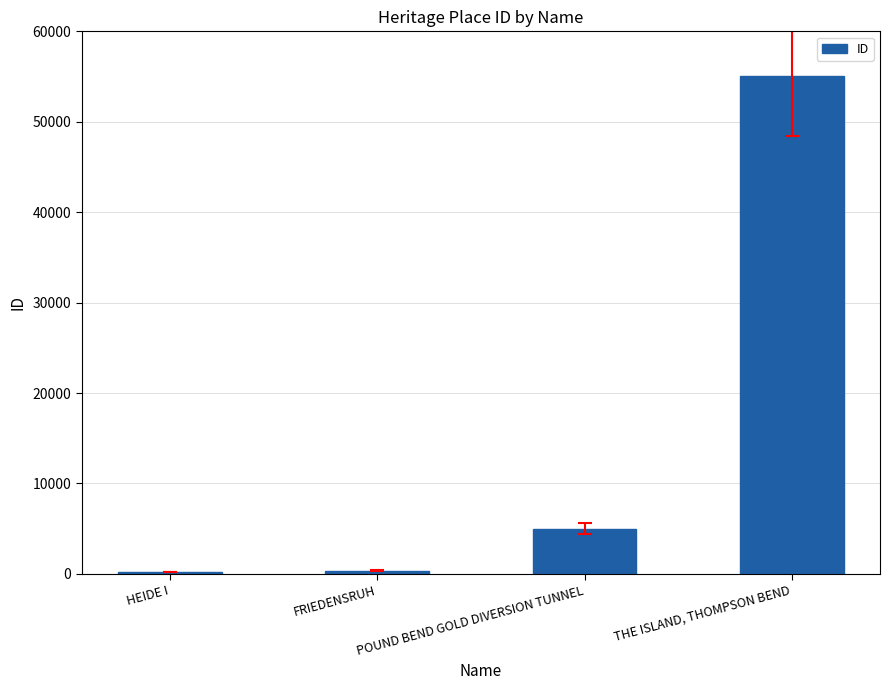

The value at THE ISLAND, THOMPSON BEND is 90053. True or false?

False